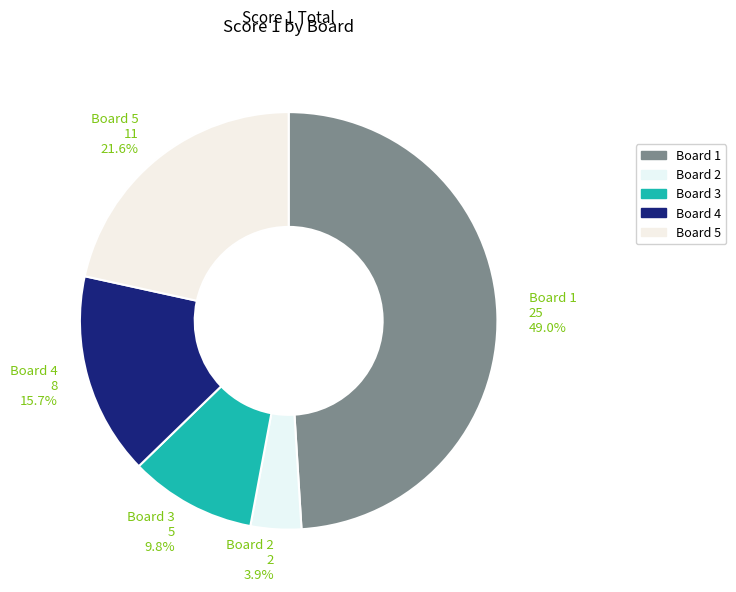

Which has a higher value, Board 4 or Board 5?

Board 5